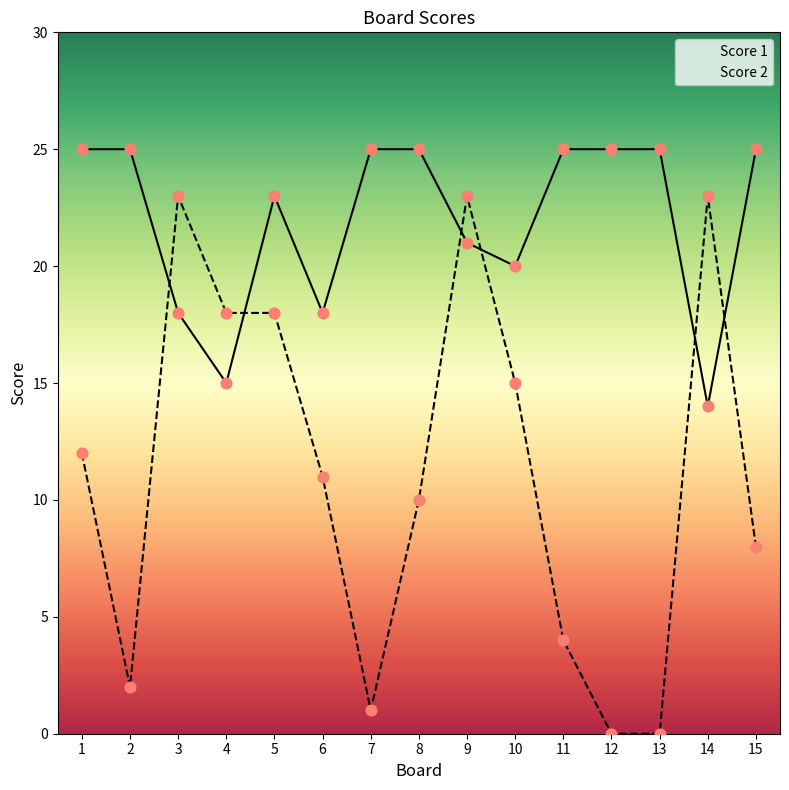

At which category is the sum across all series the highest?

9